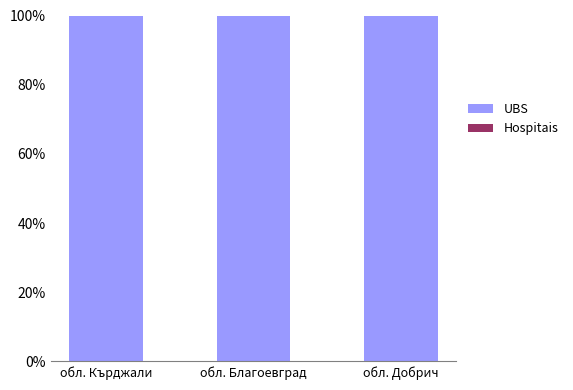

Are the bars horizontal?

No